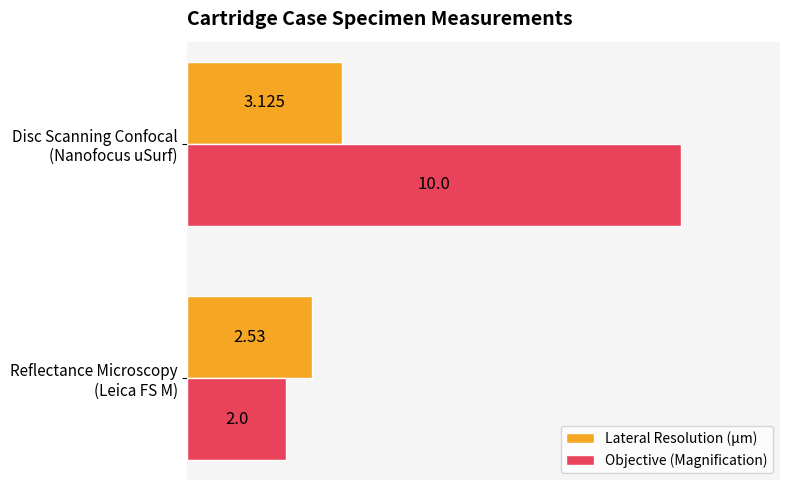

Which series has the largest total across all categories?

Objective (Magnification)